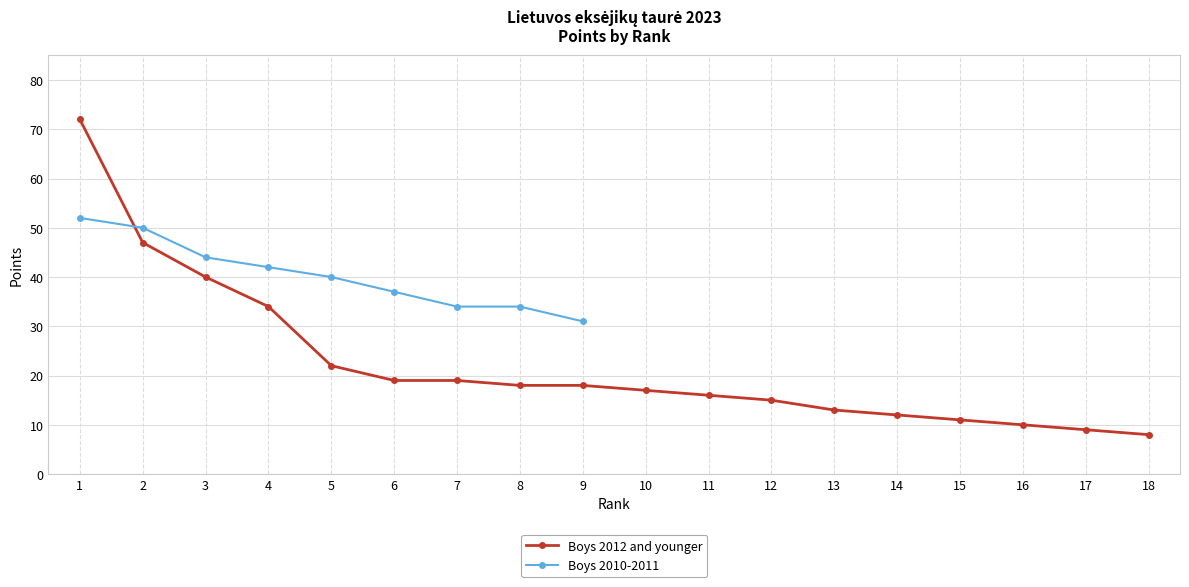

Which series changed the most between 10 and 14?

Boys 2012 and younger